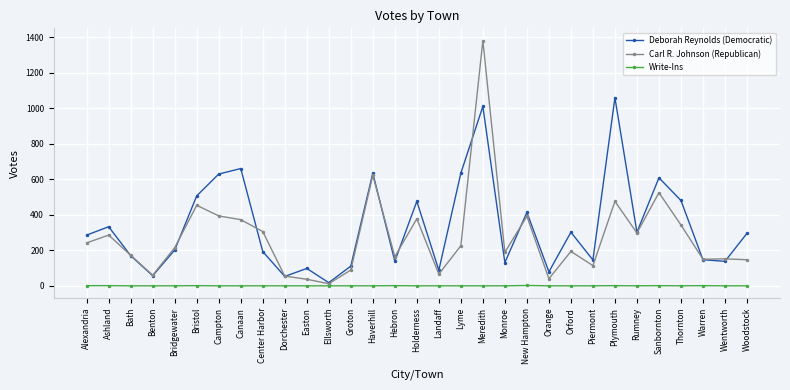

Rank the series at Canaan from highest to lowest value.

Deborah Reynolds (Democratic), Carl R. Johnson (Republican), Write-Ins